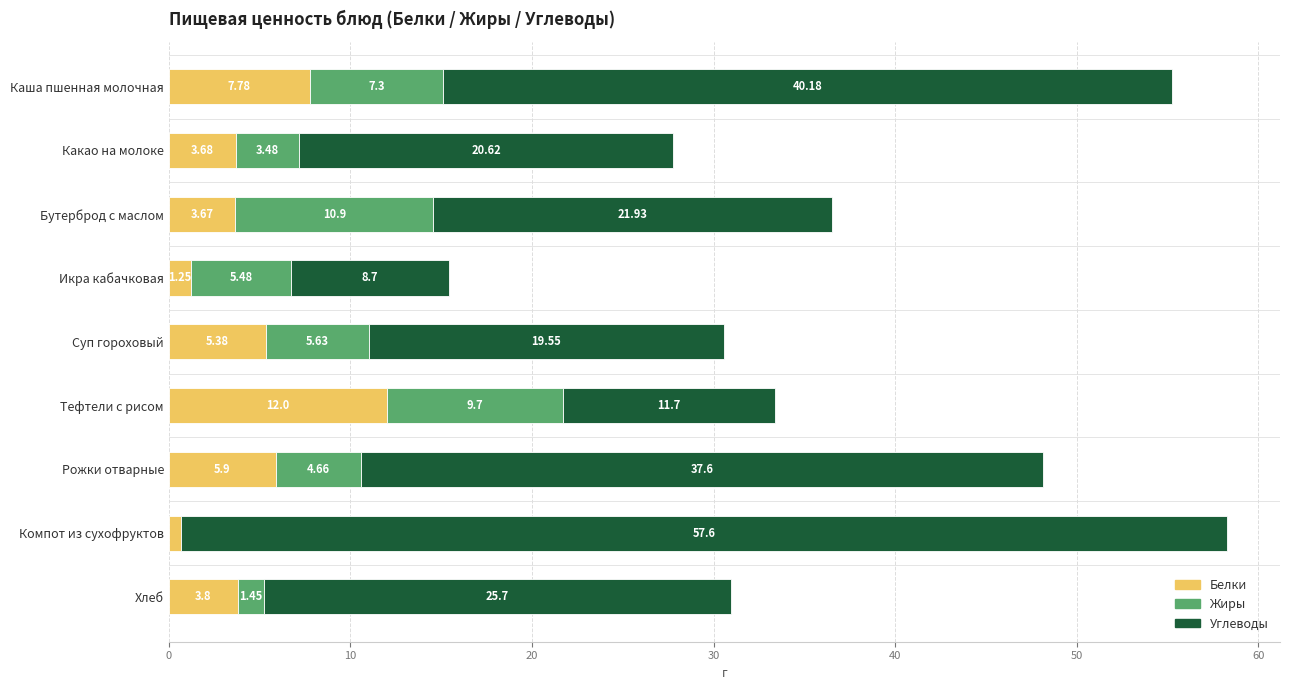

What is the total value across all series at Компот из сухофруктов?

58.3